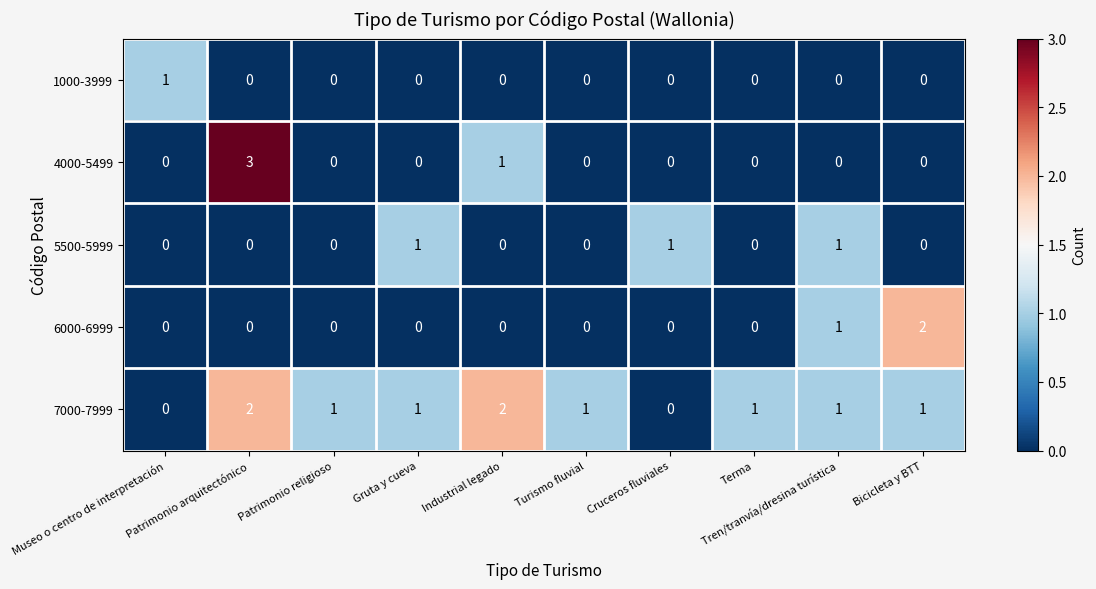

At which category is the sum across all series the highest?

Patrimonio arquitectónico